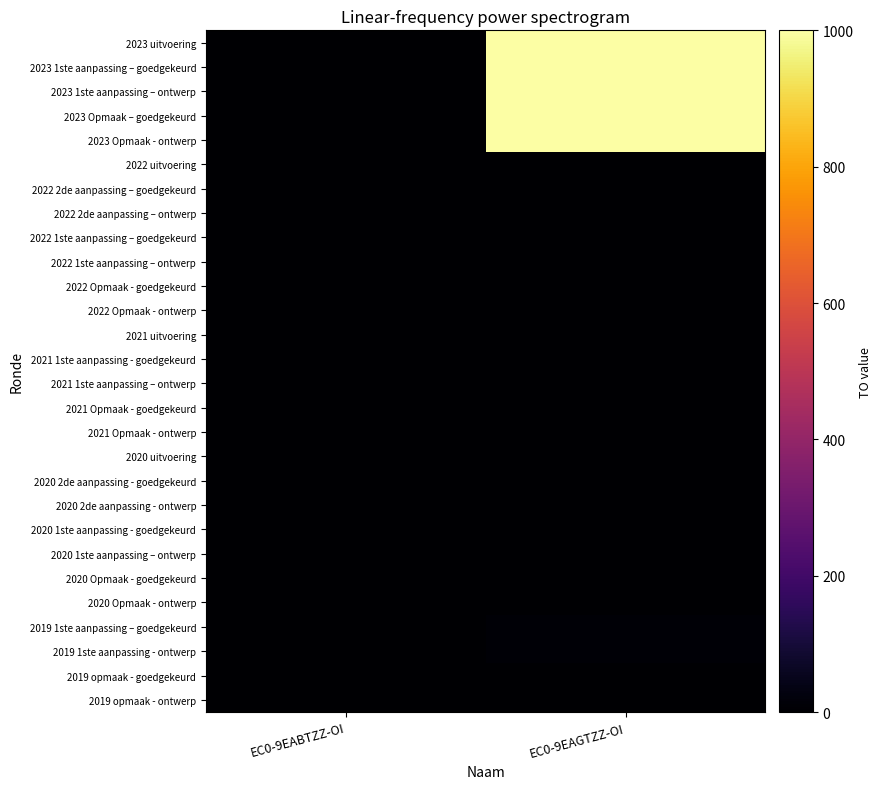

Reading left to right, transcribe all the data shown in this chart.

2023 uitvoering: EC0-9EABTZZ-OI=0	EC0-9EAGTZZ-OI=1000
2023 1ste aanpassing – goedgekeurd: EC0-9EABTZZ-OI=0	EC0-9EAGTZZ-OI=1000
2023 1ste aanpassing – ontwerp: EC0-9EABTZZ-OI=0	EC0-9EAGTZZ-OI=1000
2023 Opmaak – goedgekeurd: EC0-9EABTZZ-OI=0	EC0-9EAGTZZ-OI=1000
2023 Opmaak - ontwerp: EC0-9EABTZZ-OI=0	EC0-9EAGTZZ-OI=1000
2022 uitvoering: EC0-9EABTZZ-OI=0	EC0-9EAGTZZ-OI=0
2022 2de aanpassing – goedgekeurd: EC0-9EABTZZ-OI=0	EC0-9EAGTZZ-OI=0
2022 2de aanpassing – ontwerp: EC0-9EABTZZ-OI=0	EC0-9EAGTZZ-OI=0
2022 1ste aanpassing – goedgekeurd: EC0-9EABTZZ-OI=0	EC0-9EAGTZZ-OI=0
2022 1ste aanpassing – ontwerp: EC0-9EABTZZ-OI=0	EC0-9EAGTZZ-OI=0
2022 Opmaak - goedgekeurd: EC0-9EABTZZ-OI=0	EC0-9EAGTZZ-OI=0
2022 Opmaak - ontwerp: EC0-9EABTZZ-OI=0	EC0-9EAGTZZ-OI=0
2021 uitvoering: EC0-9EABTZZ-OI=0	EC0-9EAGTZZ-OI=0
2021 1ste aanpassing - goedgekeurd: EC0-9EABTZZ-OI=0	EC0-9EAGTZZ-OI=0
2021 1ste aanpassing – ontwerp: EC0-9EABTZZ-OI=0	EC0-9EAGTZZ-OI=0
2021 Opmaak - goedgekeurd: EC0-9EABTZZ-OI=0	EC0-9EAGTZZ-OI=0
2021 Opmaak - ontwerp: EC0-9EABTZZ-OI=0	EC0-9EAGTZZ-OI=0
2020 uitvoering: EC0-9EABTZZ-OI=0	EC0-9EAGTZZ-OI=0
2020 2de aanpassing - goedgekeurd: EC0-9EABTZZ-OI=0	EC0-9EAGTZZ-OI=0
2020 2de aanpassing - ontwerp: EC0-9EABTZZ-OI=0	EC0-9EAGTZZ-OI=0
2020 1ste aanpassing - goedgekeurd: EC0-9EABTZZ-OI=0	EC0-9EAGTZZ-OI=0
2020 1ste aanpassing – ontwerp: EC0-9EABTZZ-OI=0	EC0-9EAGTZZ-OI=0
2020 Opmaak - goedgekeurd: EC0-9EABTZZ-OI=0	EC0-9EAGTZZ-OI=0
2020 Opmaak - ontwerp: EC0-9EABTZZ-OI=0	EC0-9EAGTZZ-OI=0
2019 1ste aanpassing – goedgekeurd: EC0-9EABTZZ-OI=0	EC0-9EAGTZZ-OI=10
2019 1ste aanpassing - ontwerp: EC0-9EABTZZ-OI=0	EC0-9EAGTZZ-OI=10
2019 opmaak - goedgekeurd: EC0-9EABTZZ-OI=0	EC0-9EAGTZZ-OI=0
2019 opmaak - ontwerp: EC0-9EABTZZ-OI=0	EC0-9EAGTZZ-OI=0